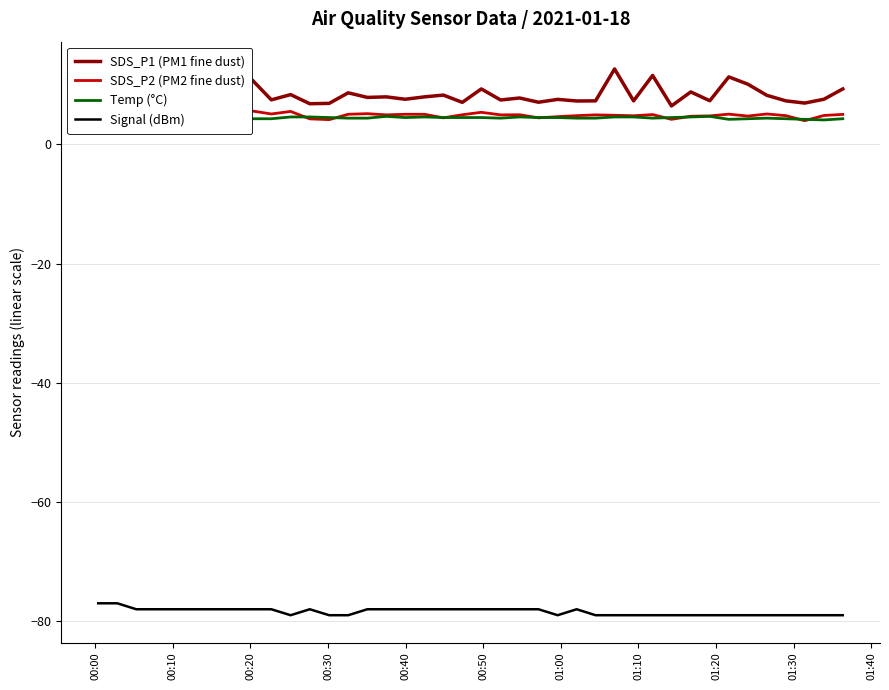

True or false: SDS_P1 (PM1 fine dust) and Signal (dBm) cross at least once.

False